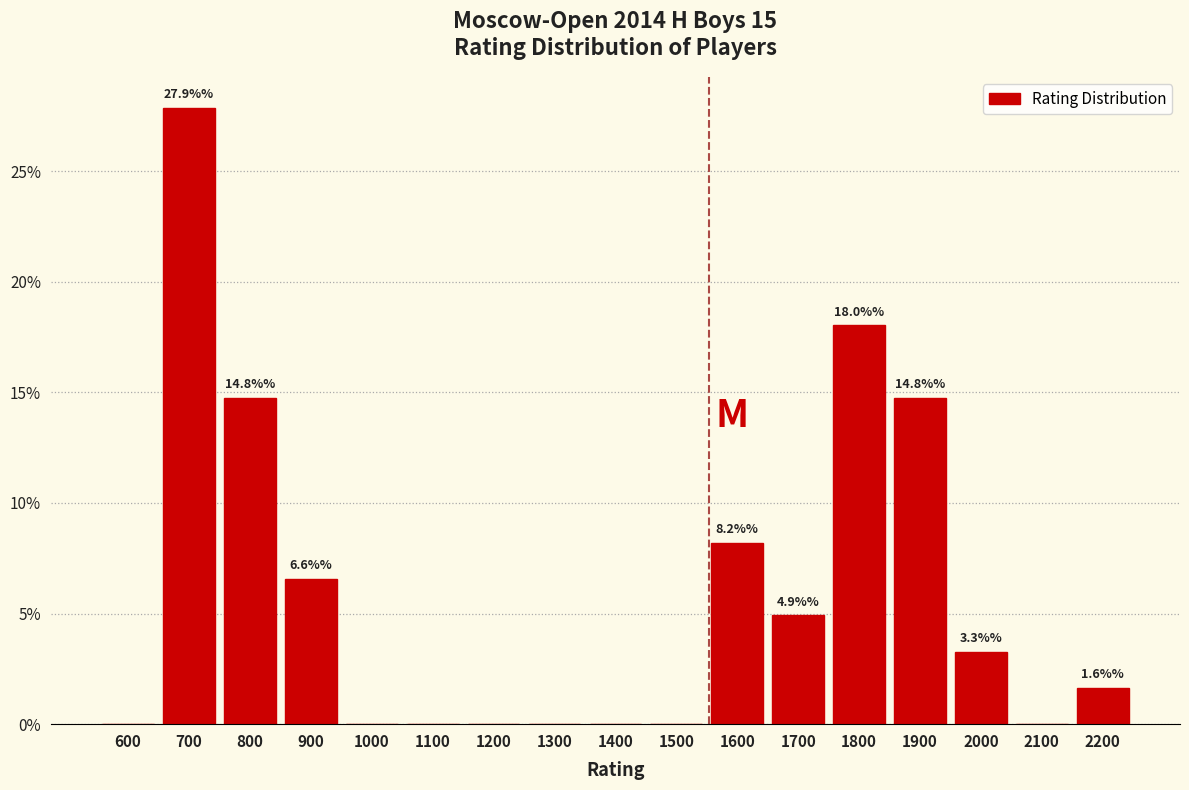

Reading right to left, transcribe all the data shown in this chart.

2200=1.6	2100=0.0	2000=3.3	1900=14.8	1800=18.0	1700=4.9	1600=8.2	1500=0.0	1400=0.0	1300=0.0	1200=0.0	1100=0.0	1000=0.0	900=6.6	800=14.8	700=27.9	600=0.0